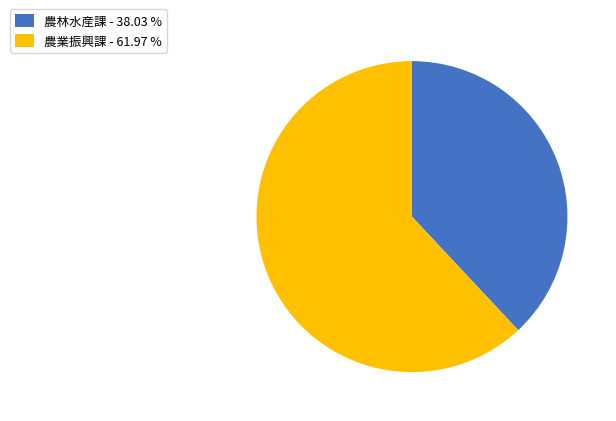

Is 農林水産課 - 38.03 % the majority of the pie?

No